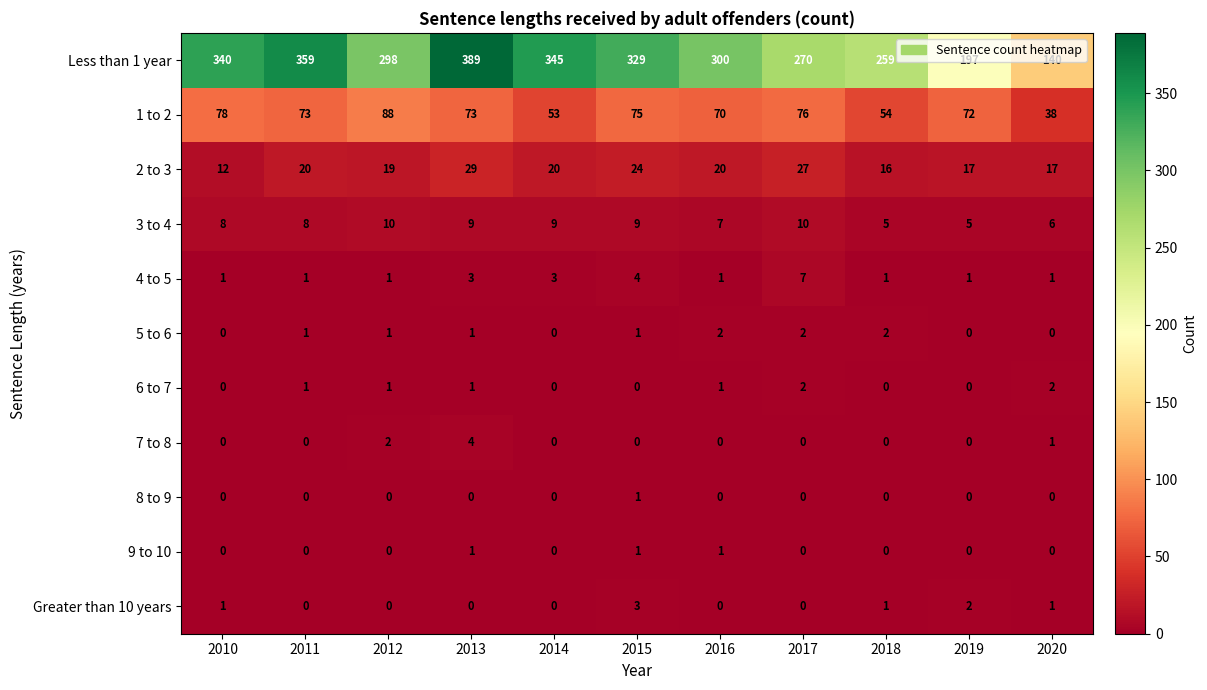

What is the sum of the Less than 1 year values at 2020 and 2010?

480